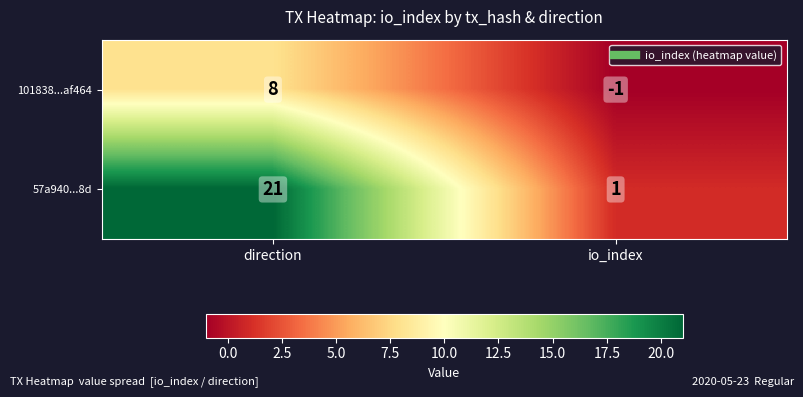

How many series are shown in this chart?

2